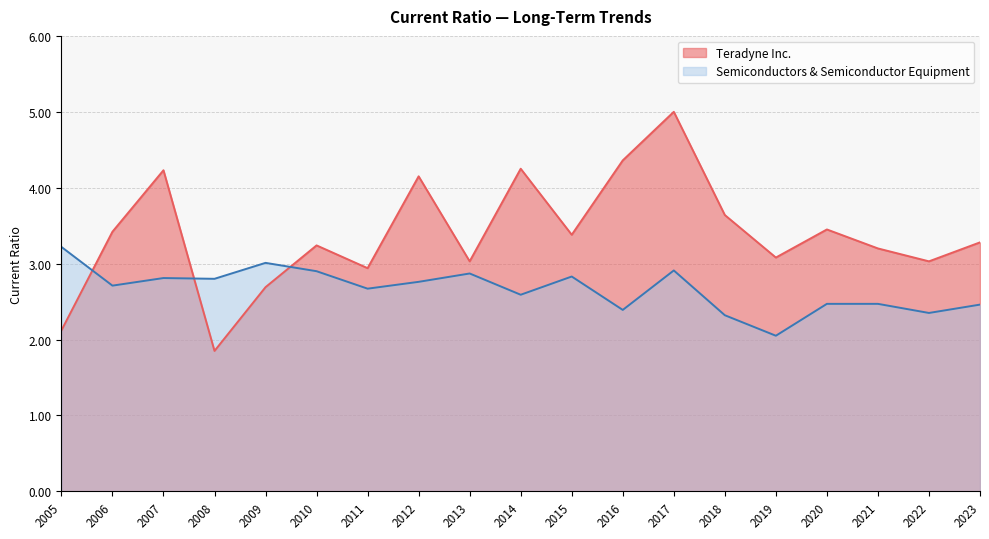

At how many categories does at least one series exceed 2?

19